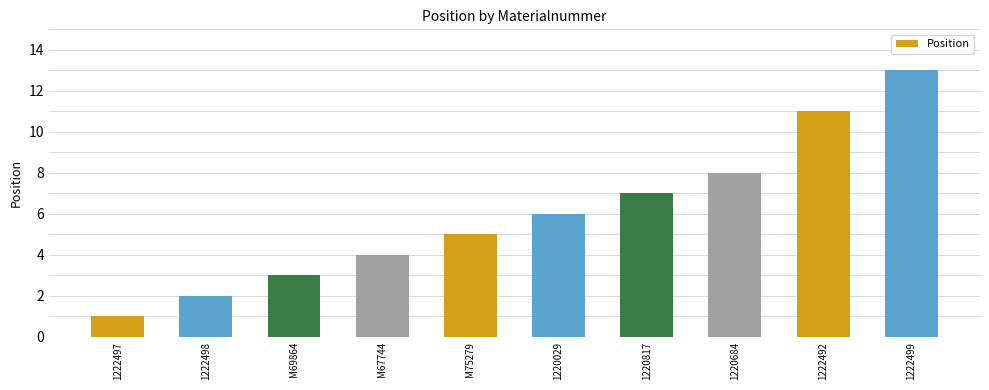

The chart shows a value of 6 at 1220029. True or false?

True